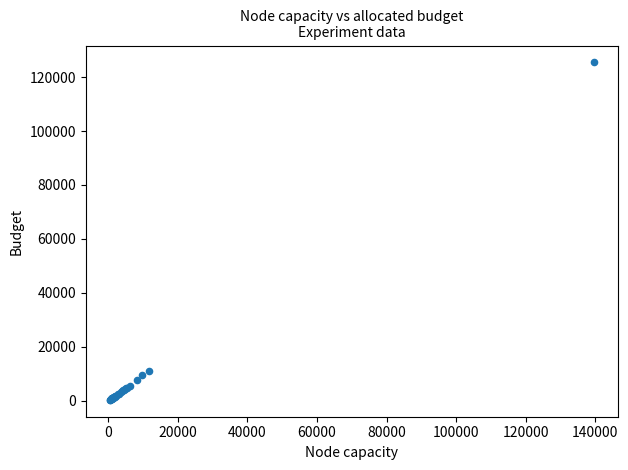

What Y value in the scatter plot is closest to 62894?

10939